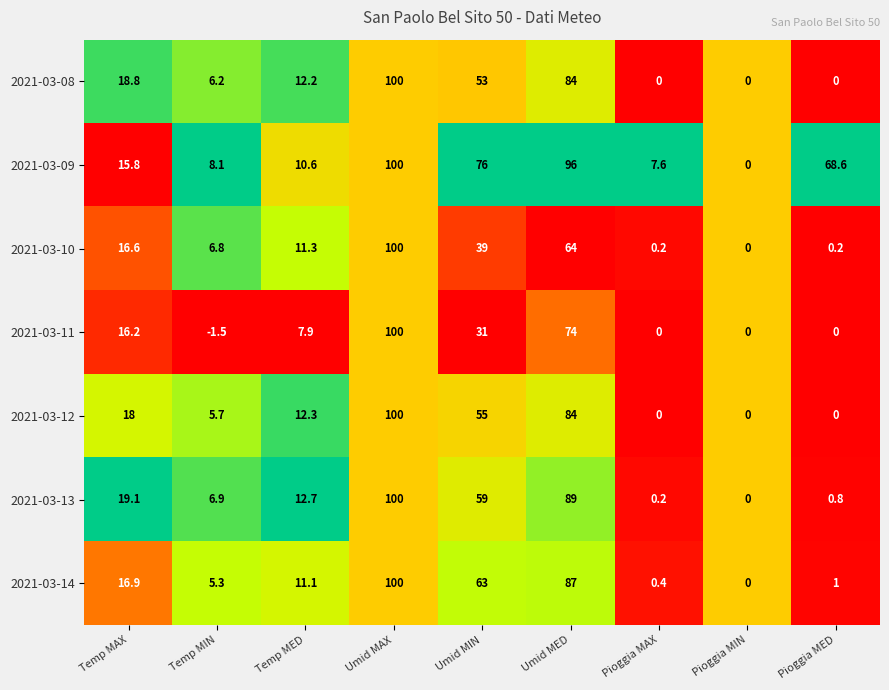

At which label is 2021-03-08 closest to 50?

Umid MIN